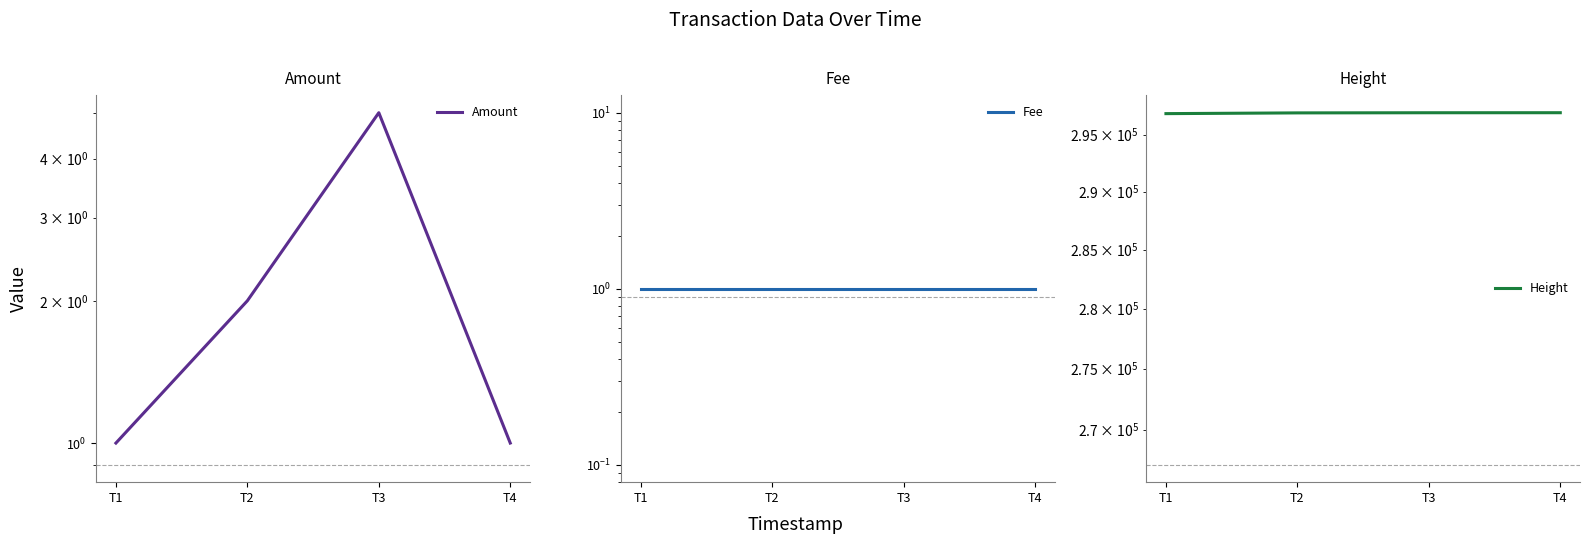

Does the chart have visible grid lines?

No